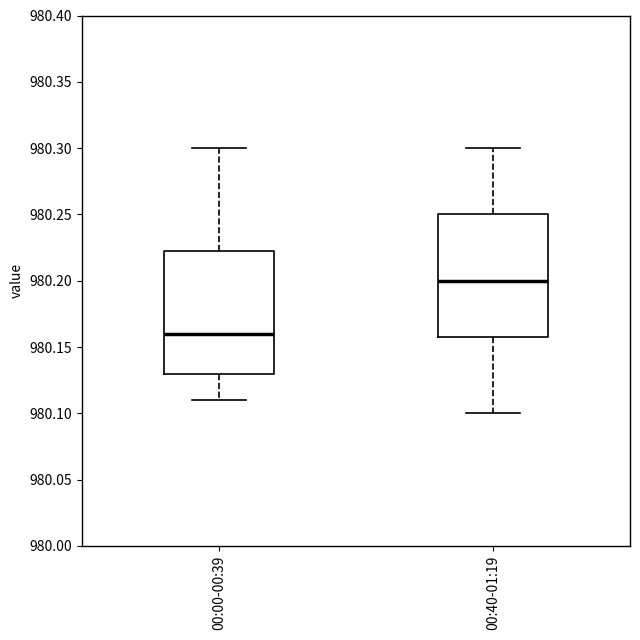

Reading left to right, read every box against the y-axis: the position of its median line, the range the box covers, and the ends of its whiskers. The values are not printed on the chart, so give them approximately, as read against the axis.

00:00-00:39: median 980.160, box 980.130 to 980.225, whiskers 980.110 to 980.300
00:40-01:19: median 980.200, box 980.160 to 980.250, whiskers 980.100 to 980.300